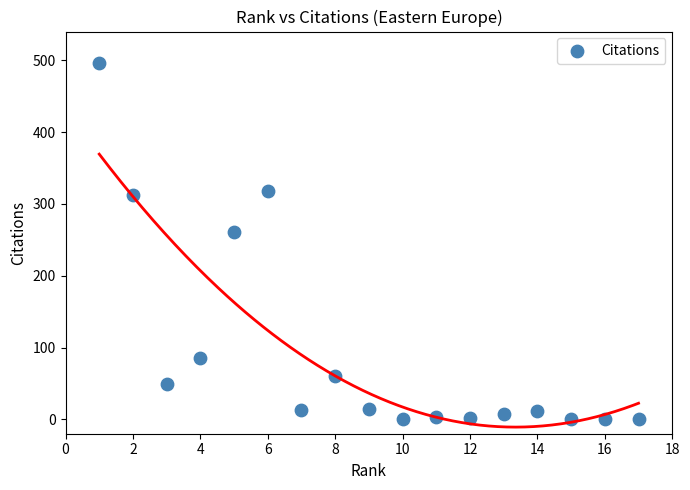

What Y value in the scatter plot is closest to 248?

261